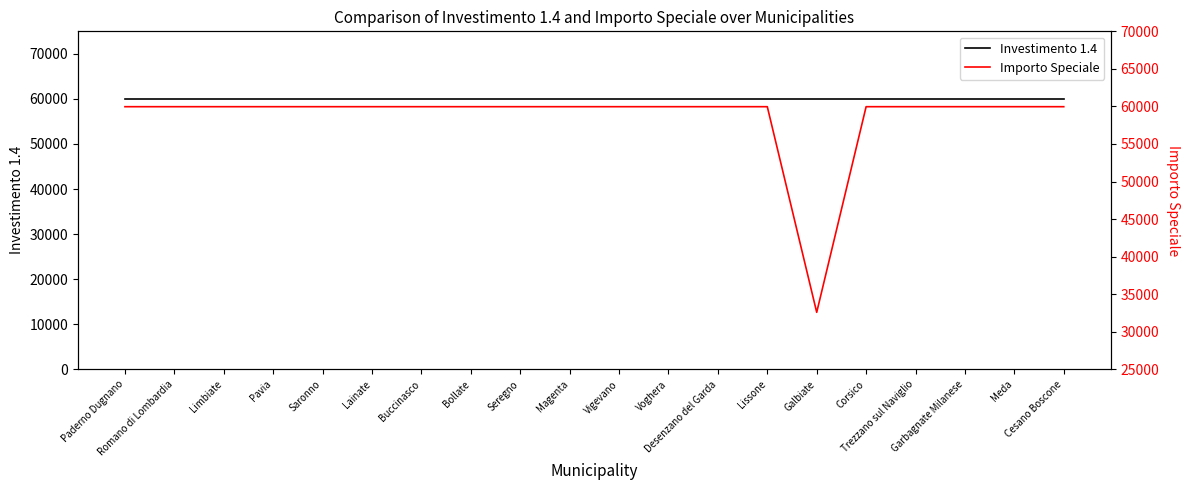

Reading right to left, list all the values displayed in this chart.

Investimento 1.4: 59966	59966	59966	59966	59966	59966	59966	59966	59966	59966	59966	59966	59966	59966	59966	59966	59966	59966	59966	59966
Importo Speciale: 59966	59966	59966	59966	59966	32589	59966	59966	59966	59966	59966	59966	59966	59966	59966	59966	59966	59966	59966	59966